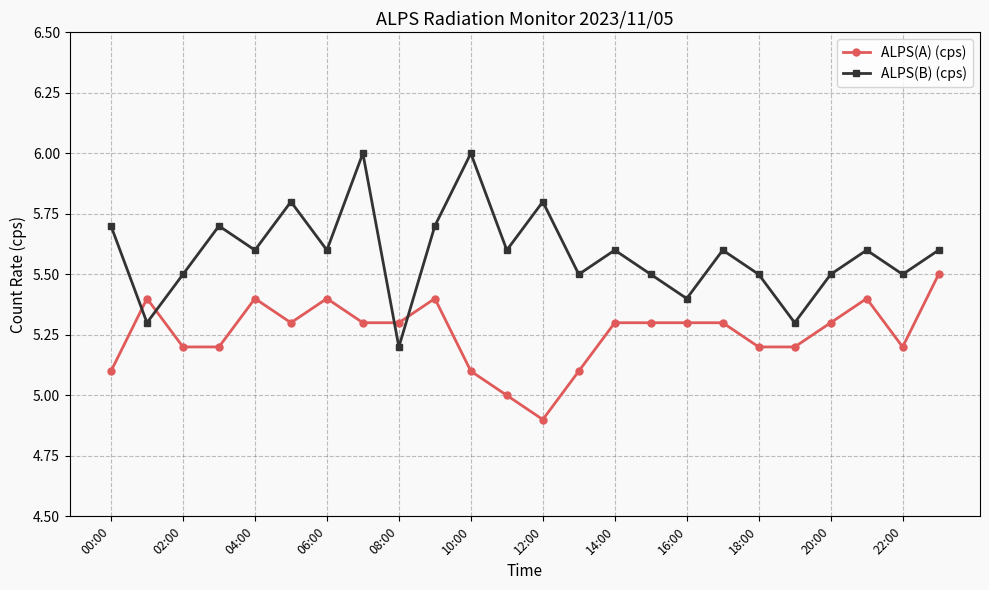

What is the value of the ALPS(A) (cps) point at the 19th from the left?

5.2